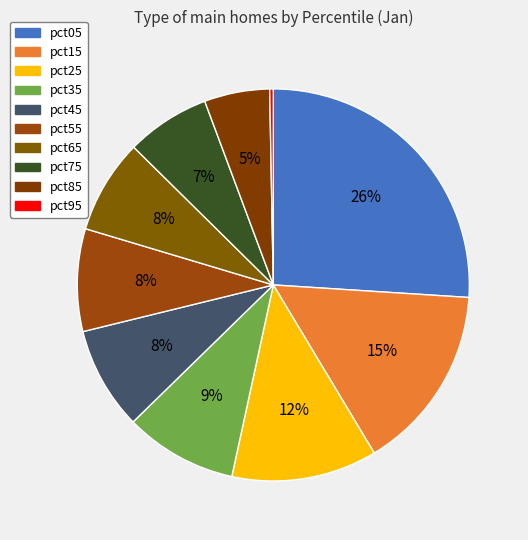

To the nearest percent, what is the difference between the pct45 and pct95 slice percentages?

8%